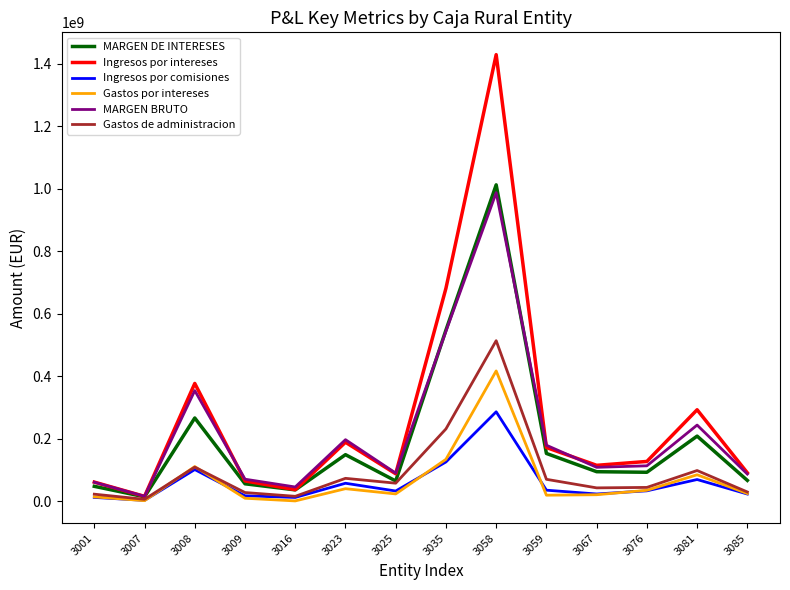

Which series changed the most between 3001 and 3035?

Ingresos por intereses